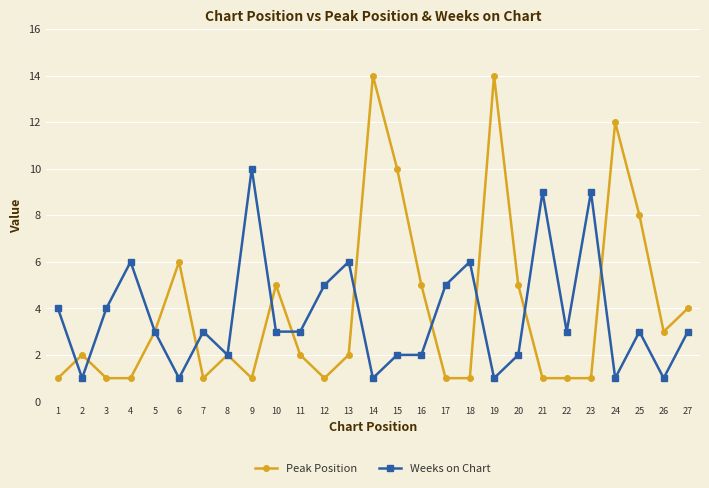

What is the value of the Weeks on Chart point at the 20th from the left?

2